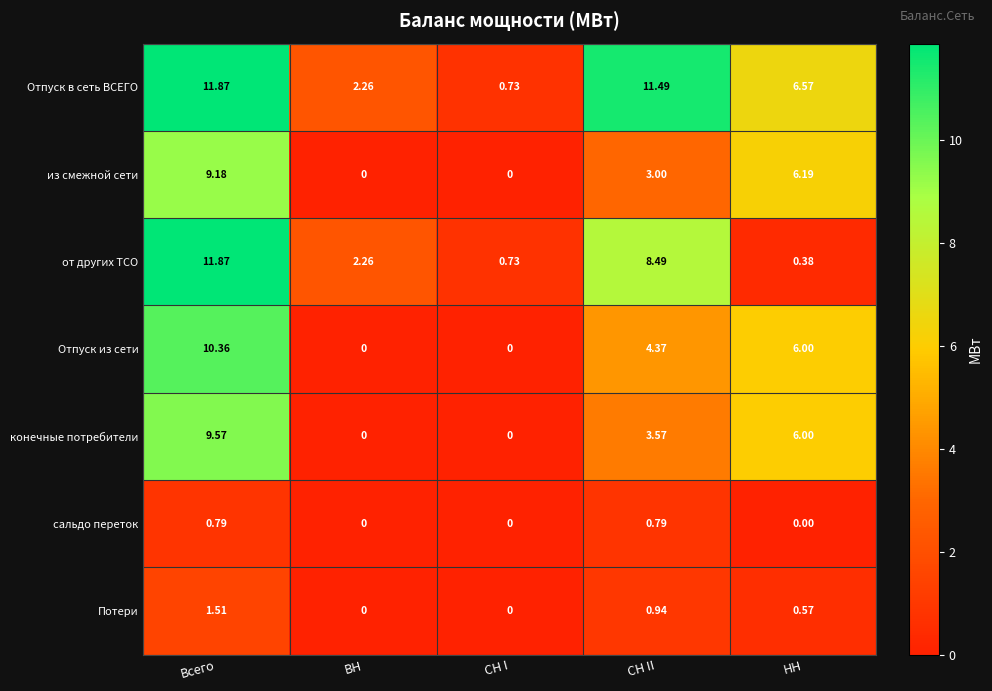

Where is от других ТСО nearest to the value 6?

СН II